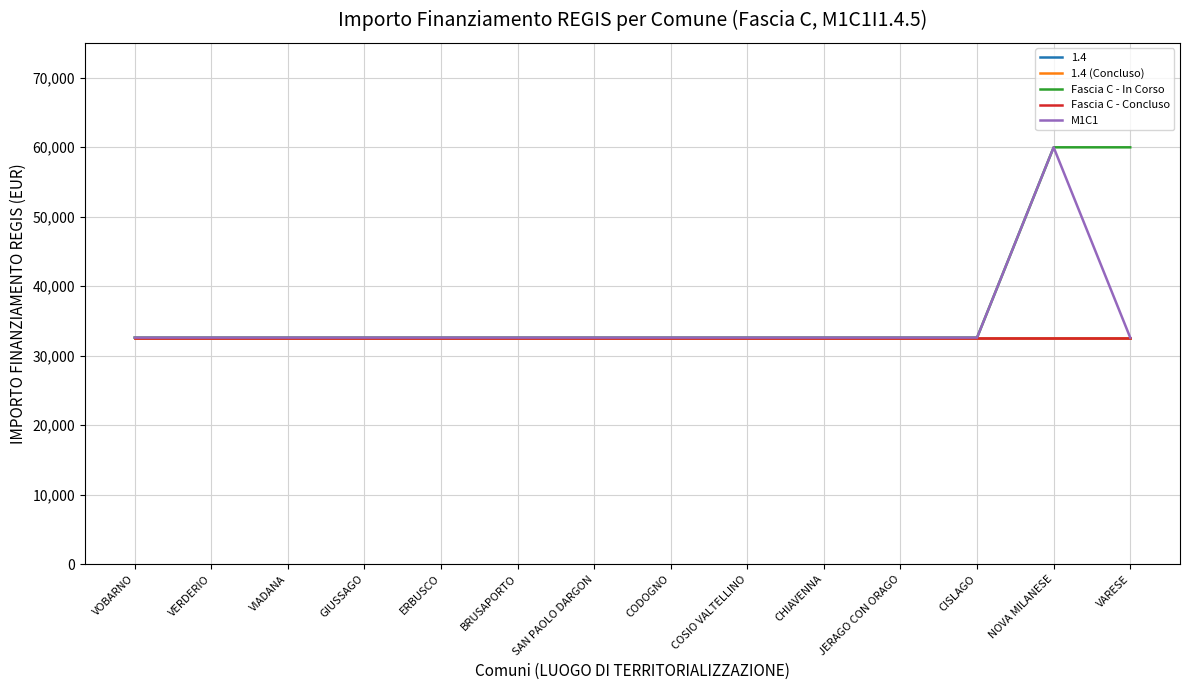

Does the chart have visible grid lines?

Yes